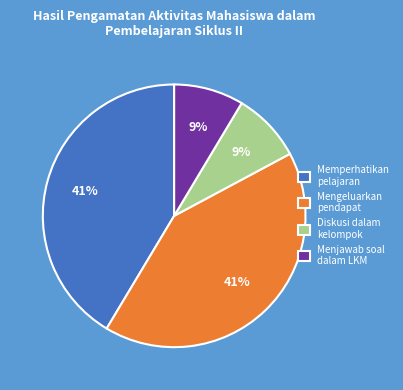

Is there a majority slice in this chart?

No